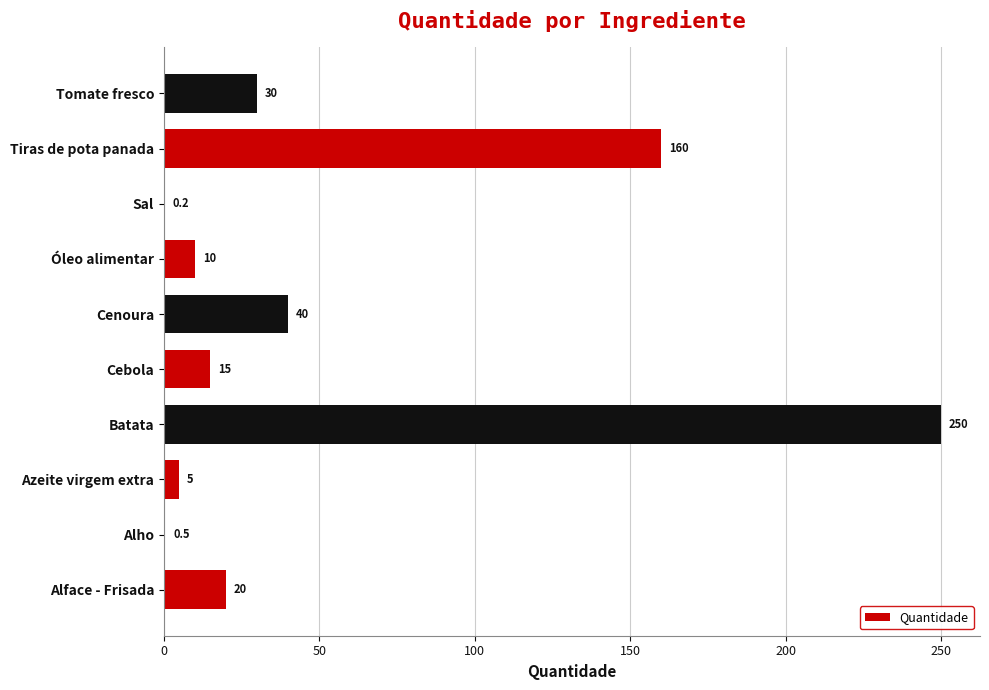

At which label is the value closest to 125?

Tiras de pota panada